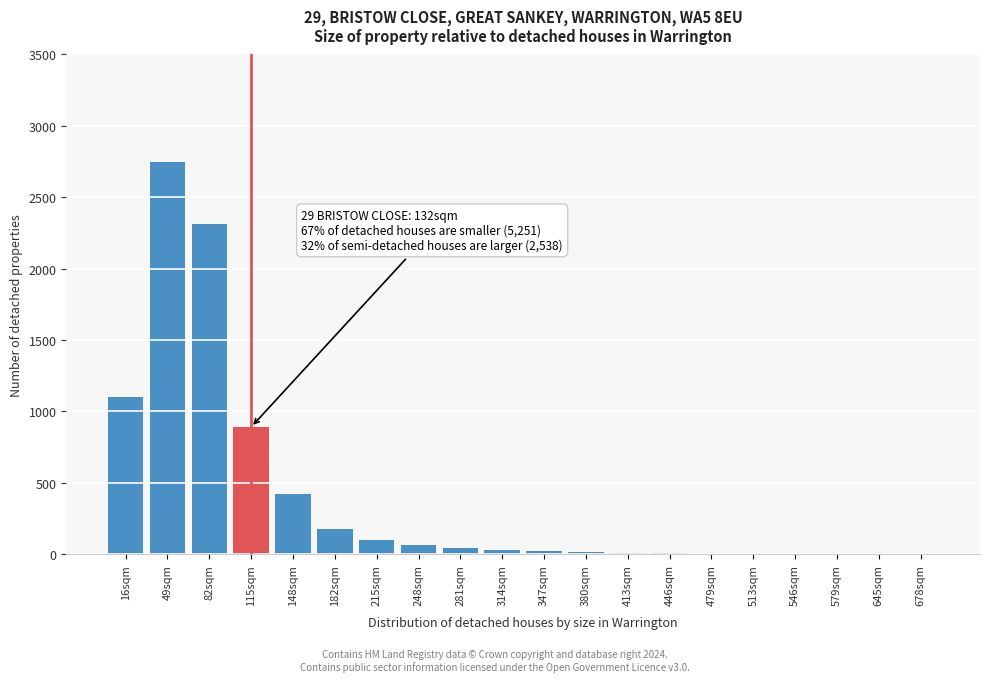

Is it true that the value at 82sqm is 2310?

True